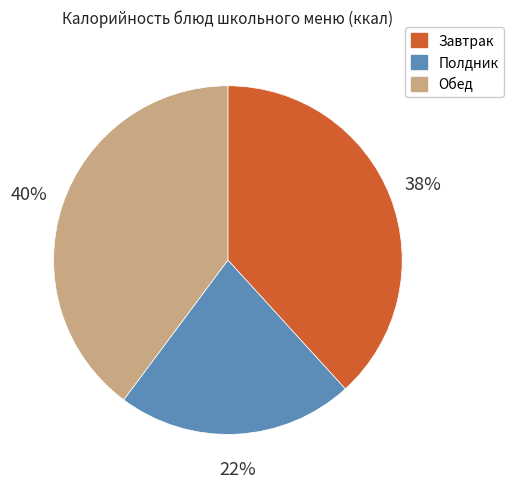

To the nearest percent, what is the average slice percentage?

33%